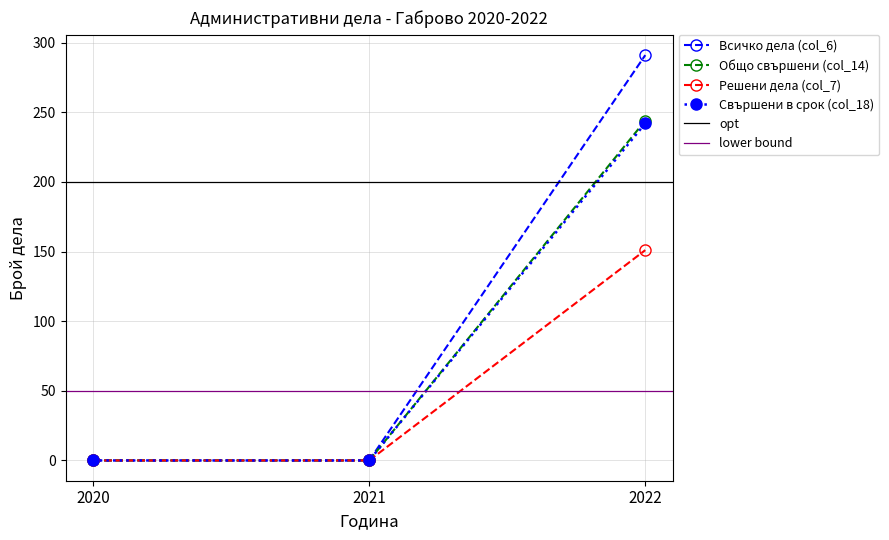

Which series changed the most between 2020 and 2021?

Всичко дела (col_6)